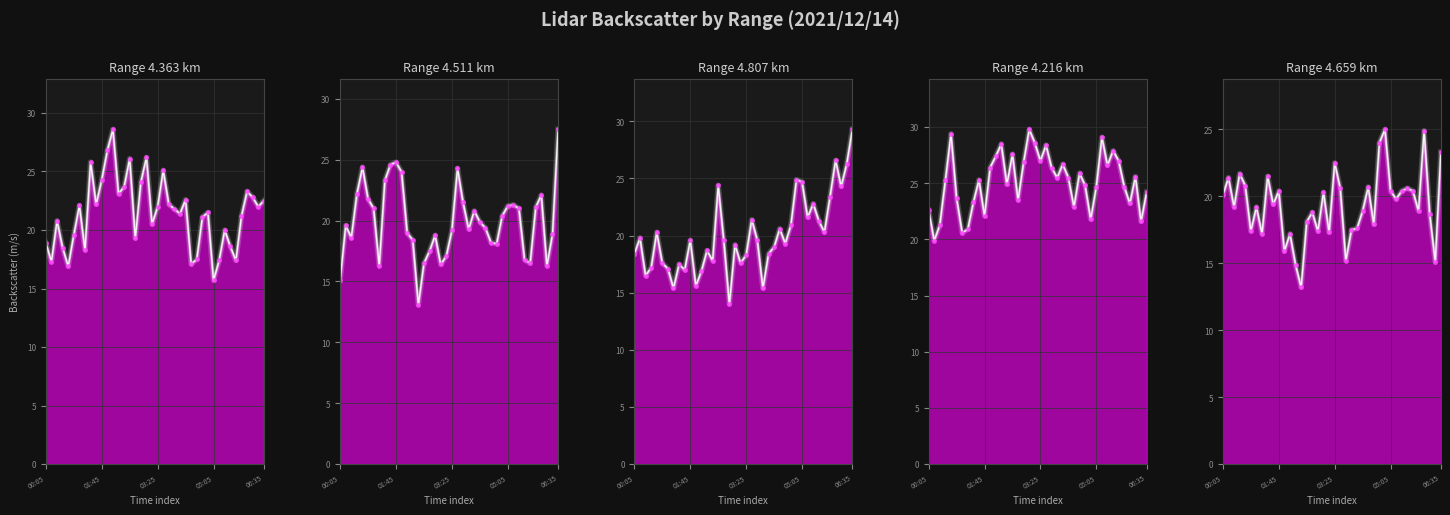

What is the label of the 38th point from the left?

37